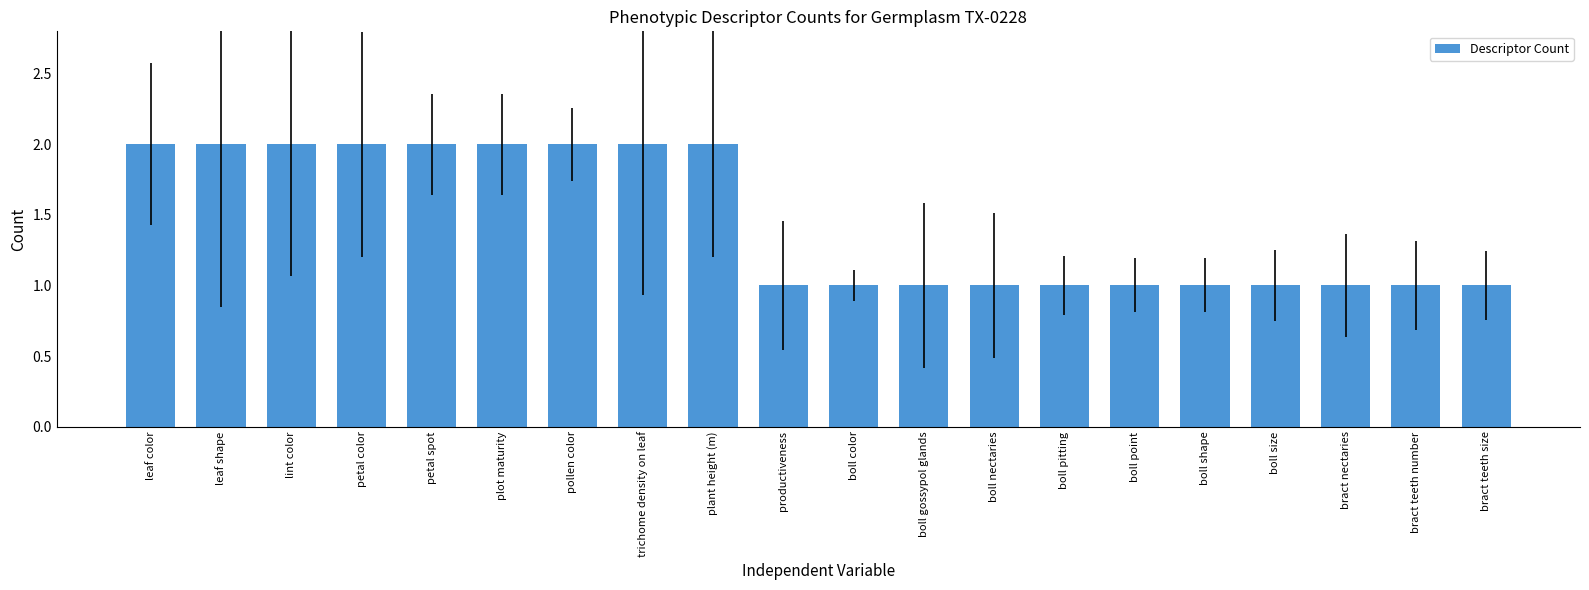

What is the greatest value displayed?

2